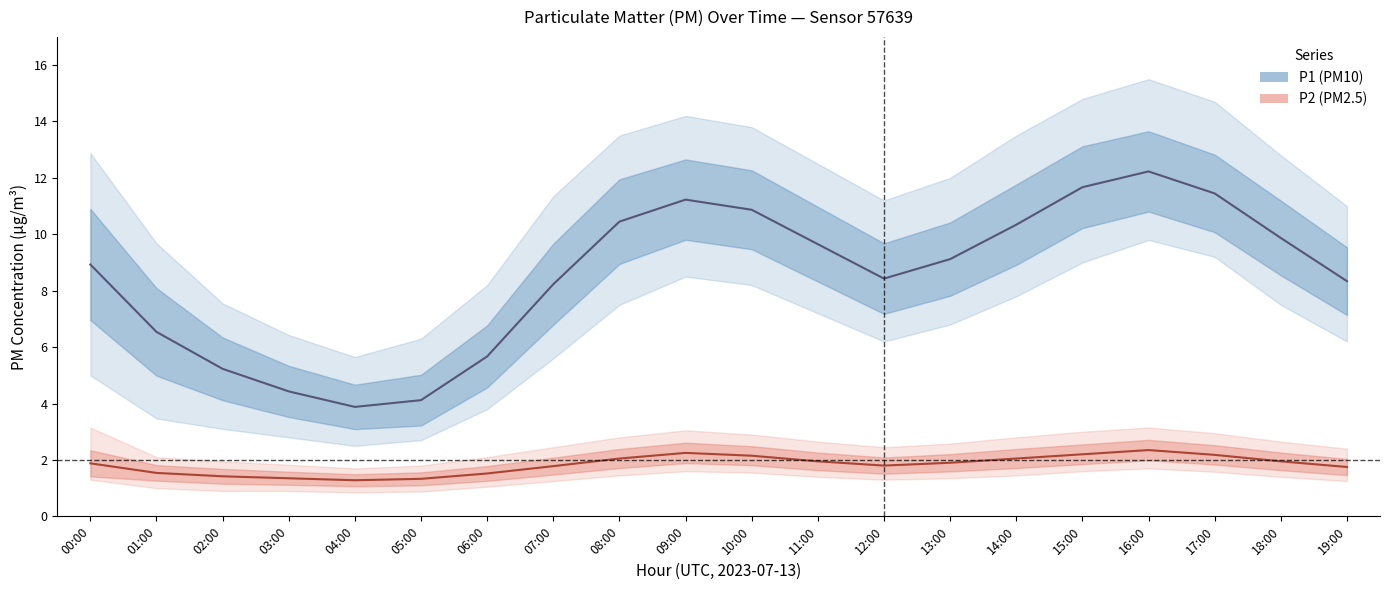

Which has a higher value, 00:00 or 08:00?

08:00